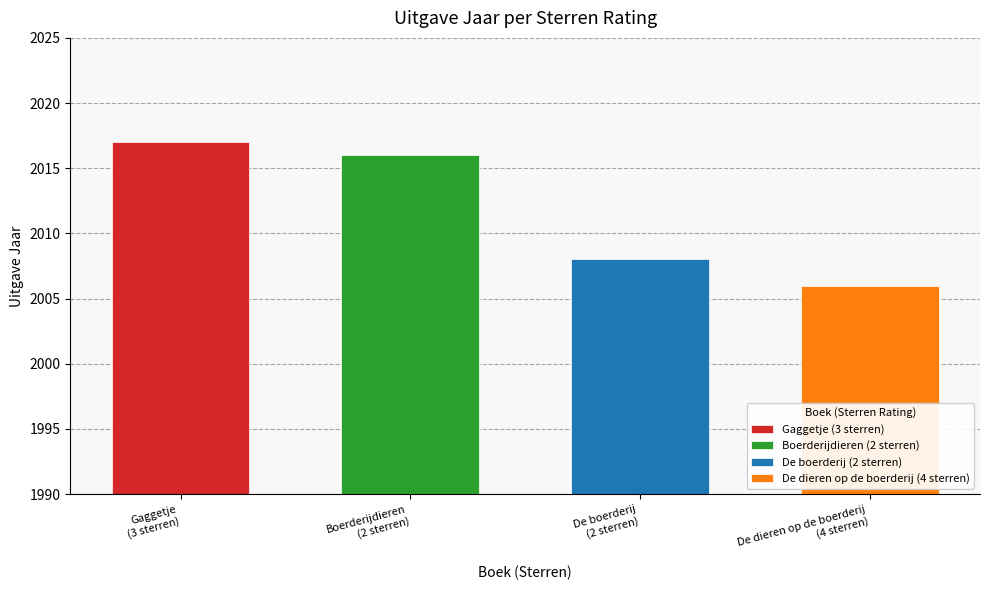

Which label corresponds to the smallest value in the chart?

4 sterren